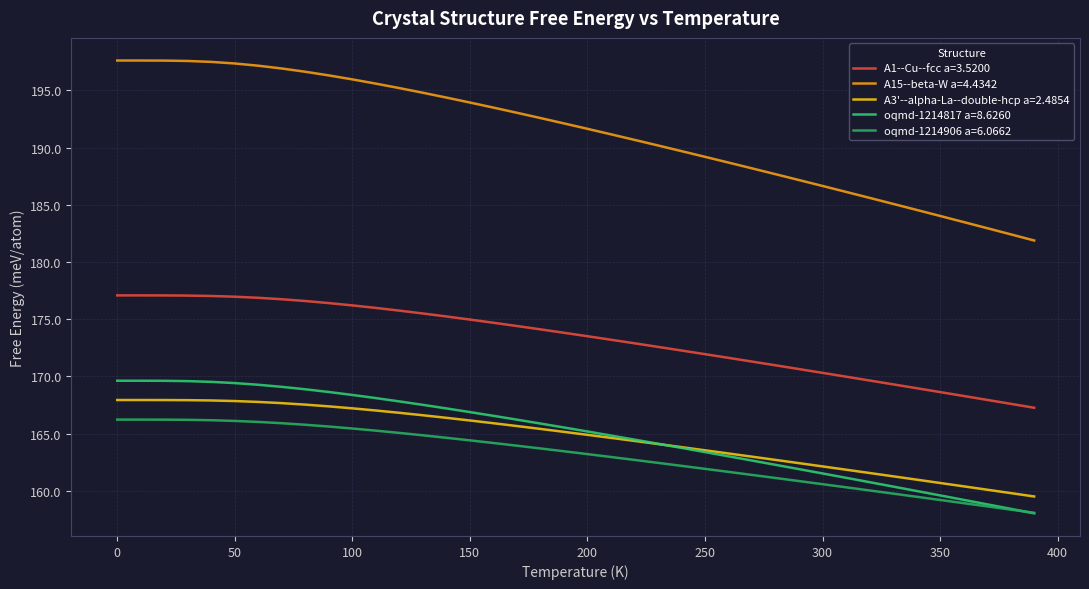

Rank the series by their maximum value, from highest to lowest.

A15--beta-W a=4.4342, A1--Cu--fcc a=3.5200, oqmd-1214817 a=8.6260, A3'--alpha-La--double-hcp a=2.4854, oqmd-1214906 a=6.0662